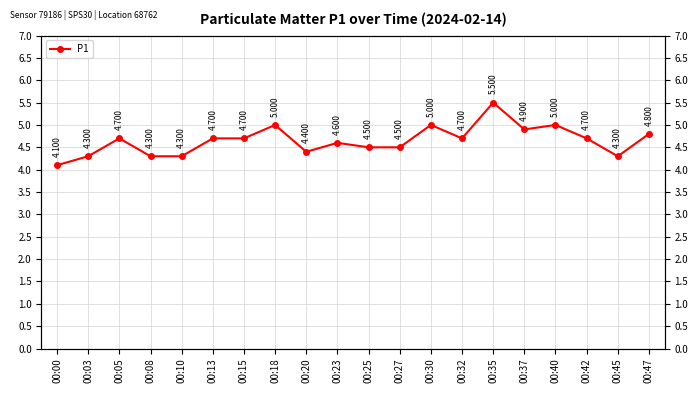

What is the difference between the maximum and minimum values?

1.4